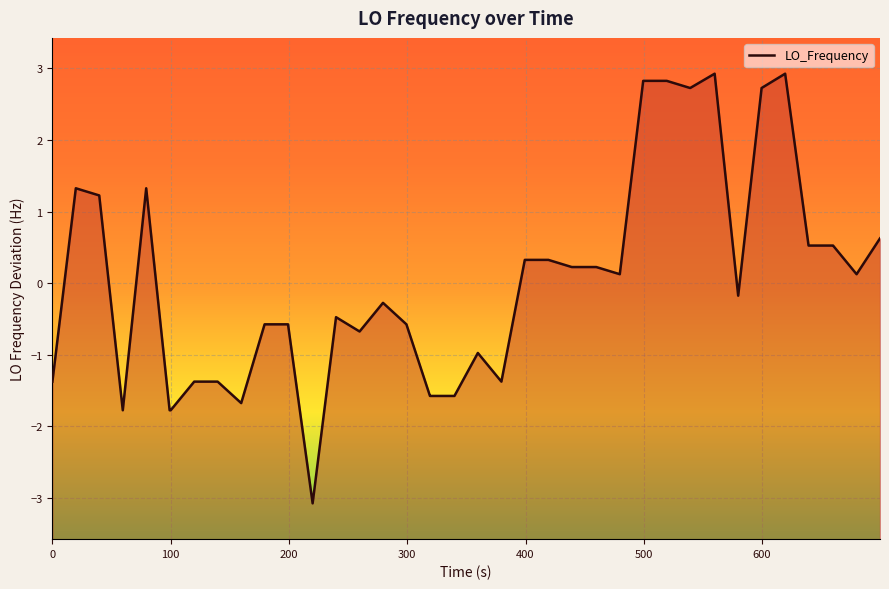

How many interior local peaks (higher than both neighbors) does the data have?

7